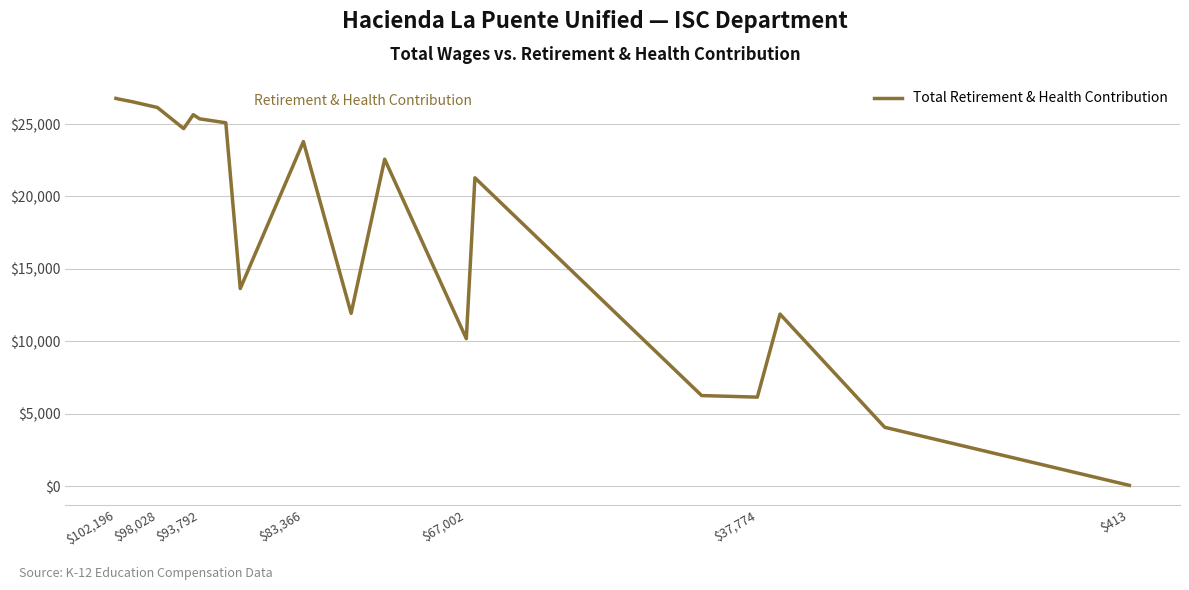

How many categories are shown in the chart?

19